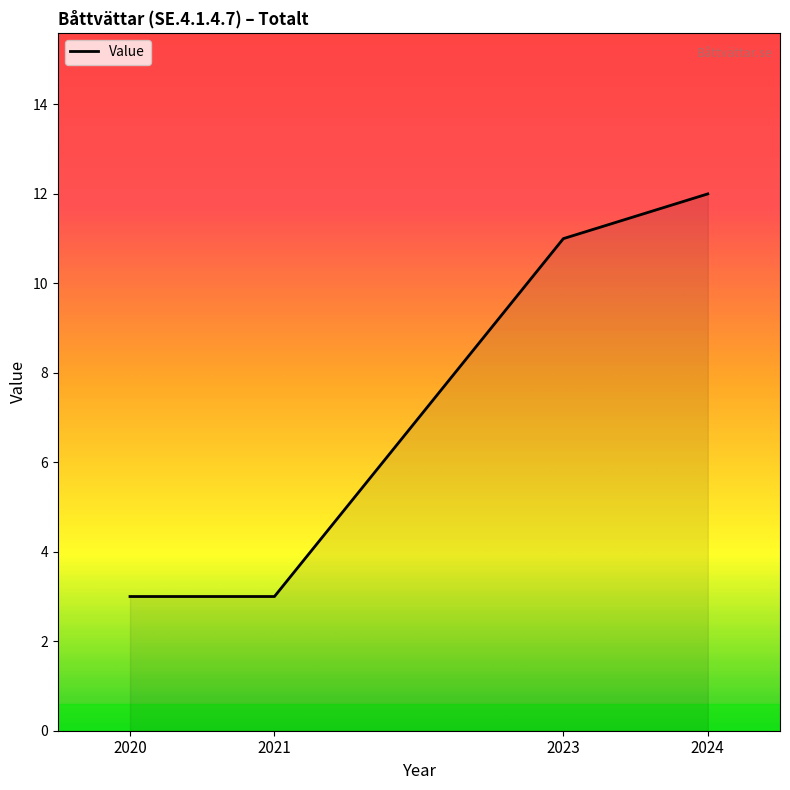

What is the change in value from 2021 to 2024?

+9